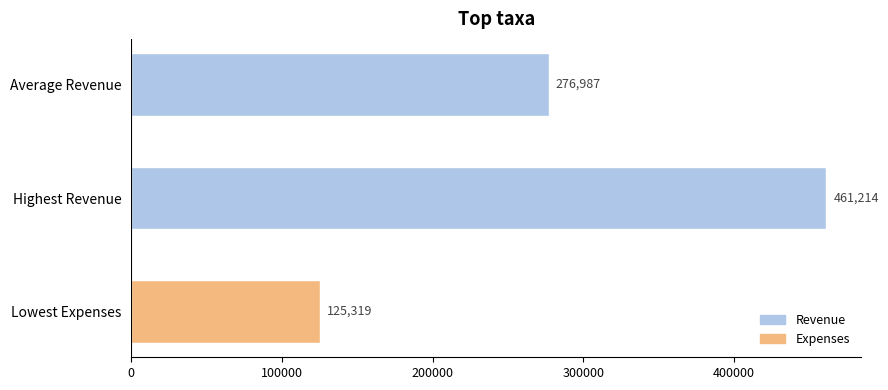

How many bars are there in total?

3